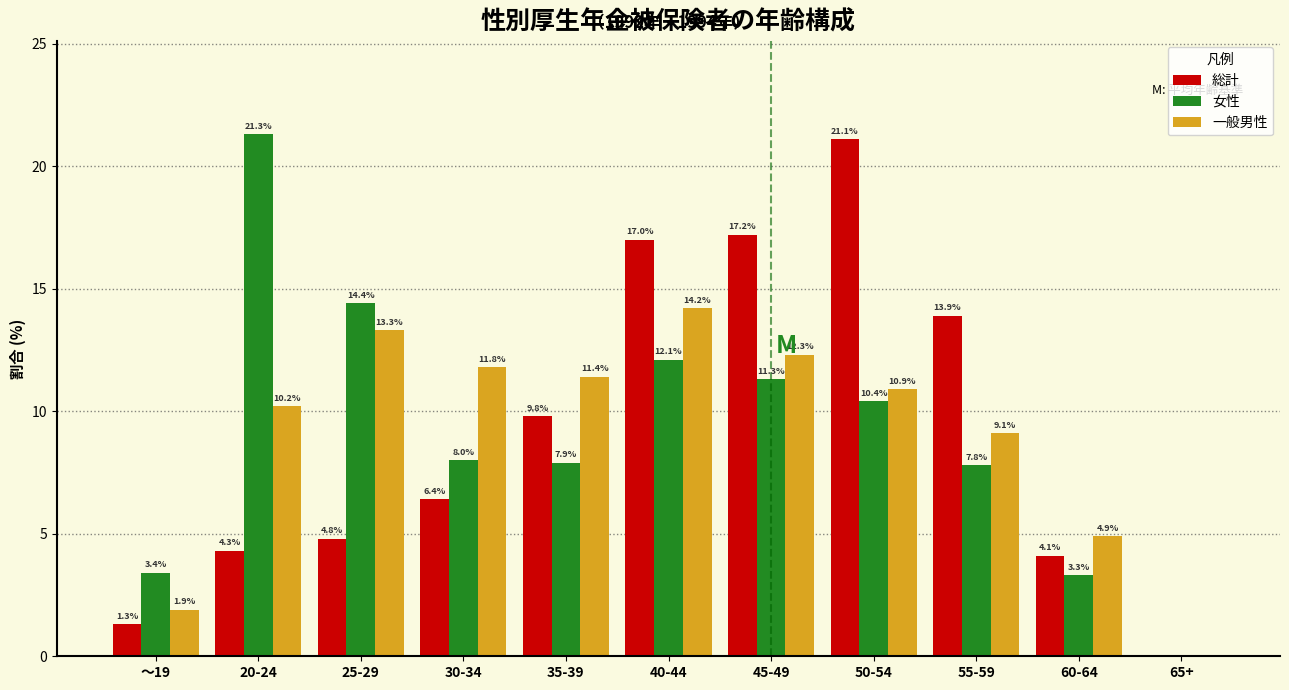

The value of 女性 at 45-49 is 11.3. True or false?

True